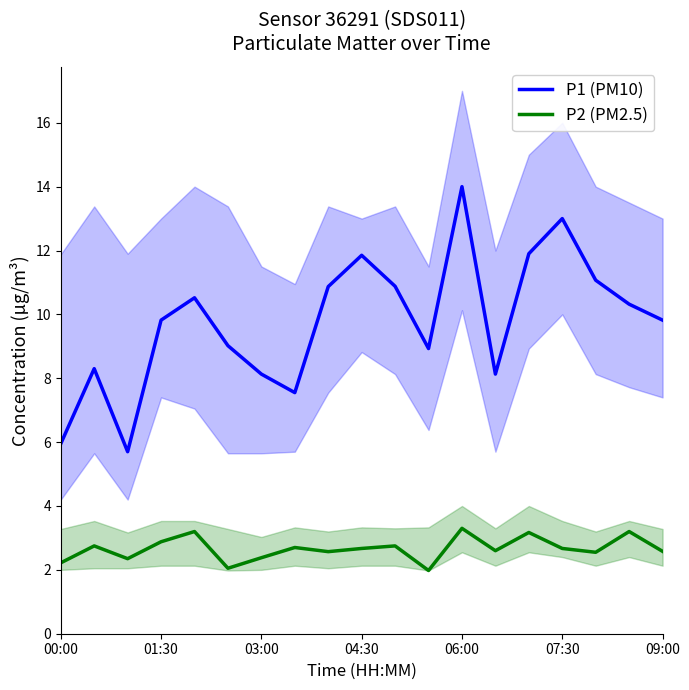

True or false: P1 (PM10) and P2 (PM2.5) intersect in this chart.

False